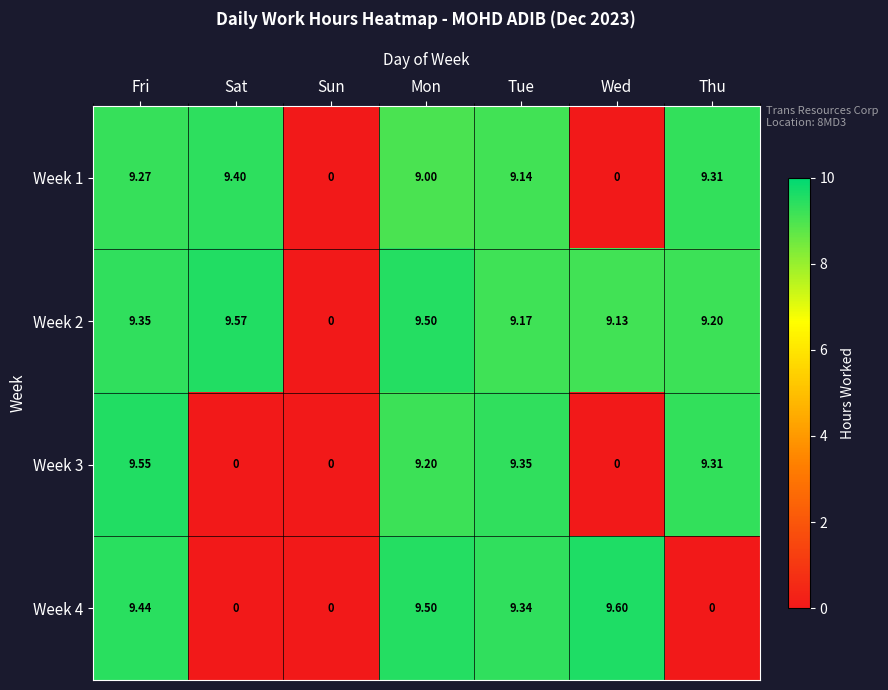

At which category is the sum across all series the highest?

Fri